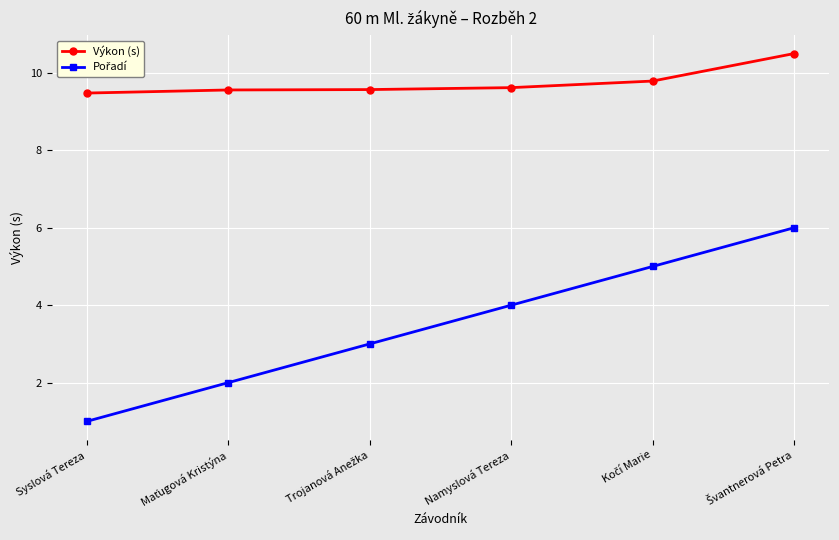

What is the label of the 1st point from the left?

Syslová Tereza